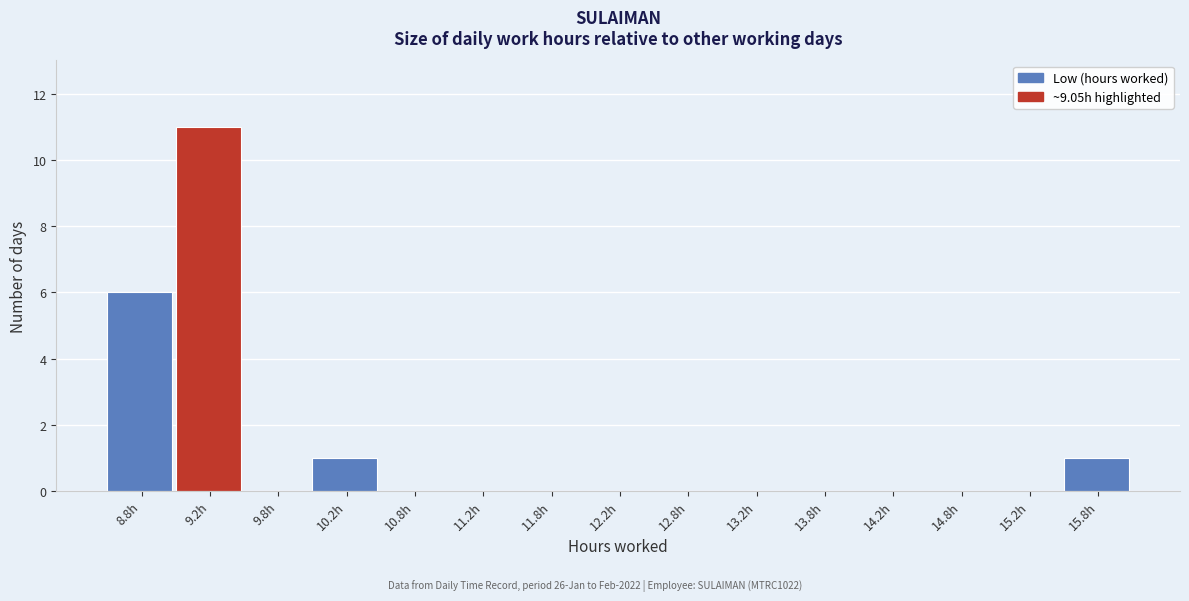

Over which range of the x-axis is the bar tallest?

9.0 to 9.5